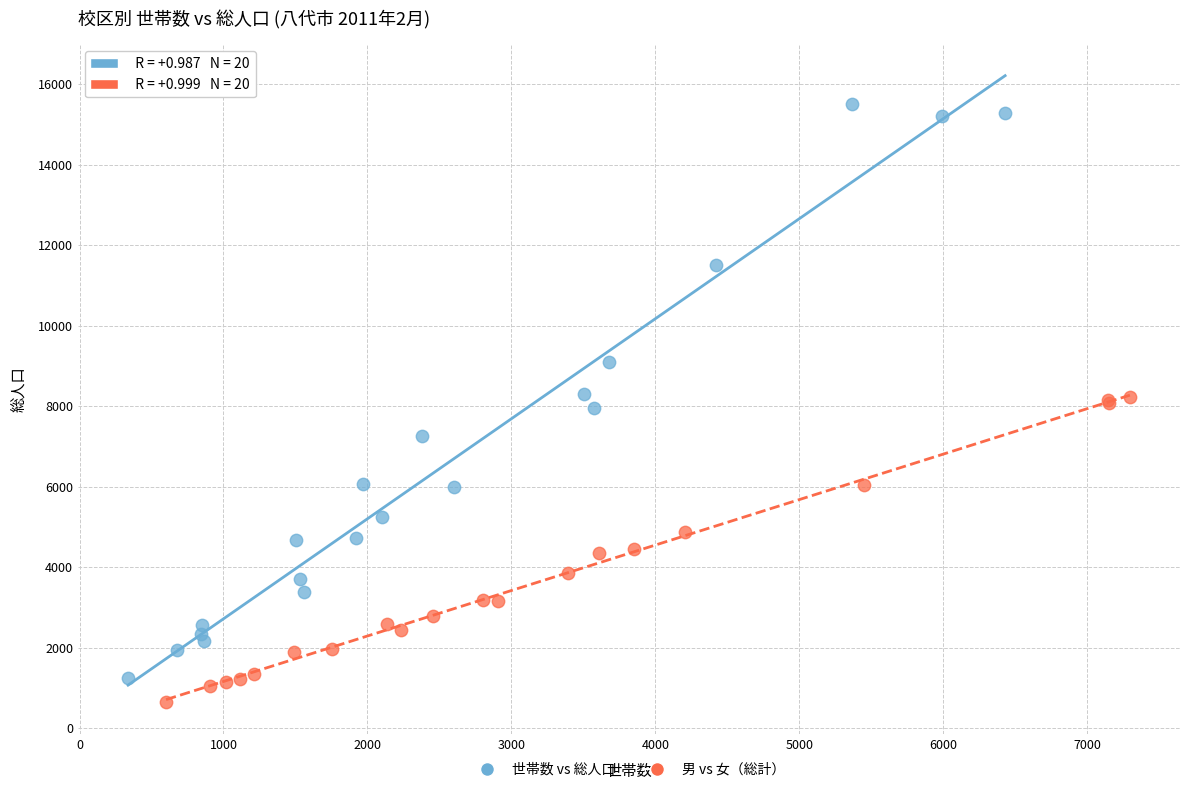

Which series has the widest spread of Y values?

世帯数 vs 総人口